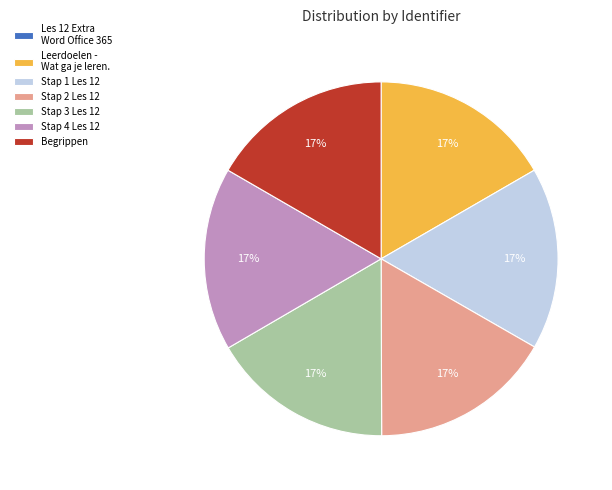

To the nearest percent, what portion does Stap 3 Les 12 represent?

17%